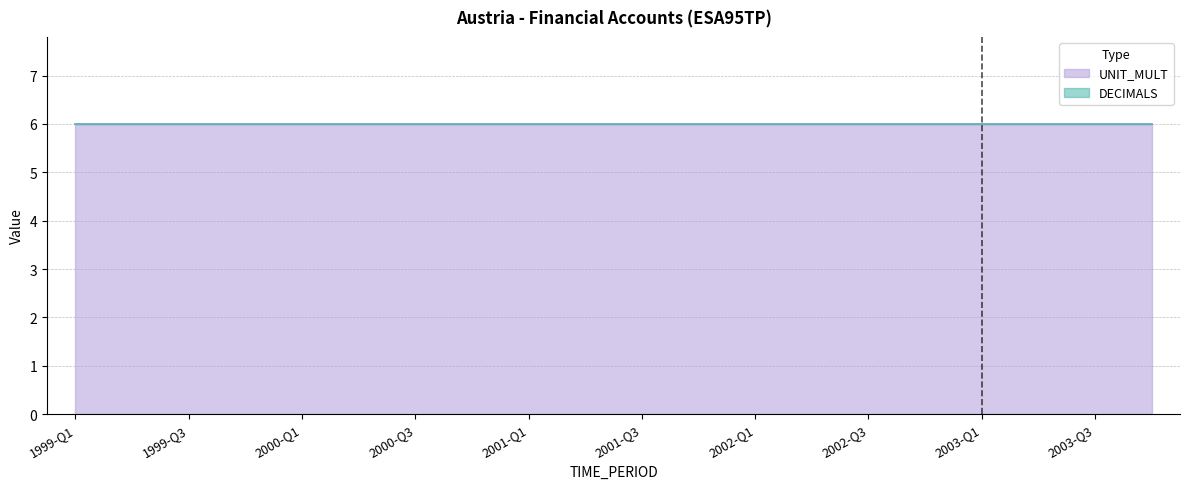

True or false: UNIT_MULT has a value of 6 at 2000-Q2.

True